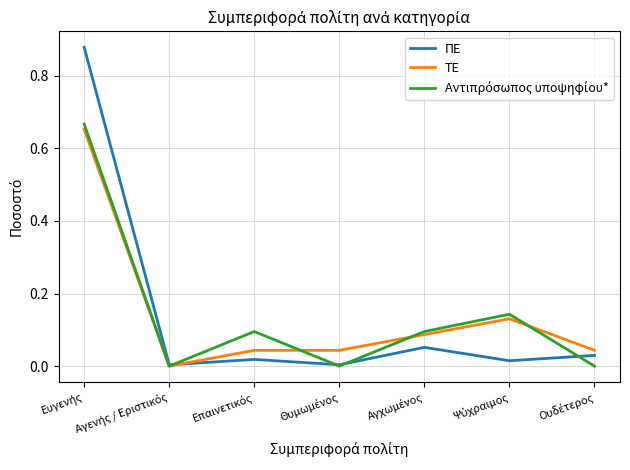

What is the sum of all Αντιπρόσωπος υποψηφίου* values?

1.0